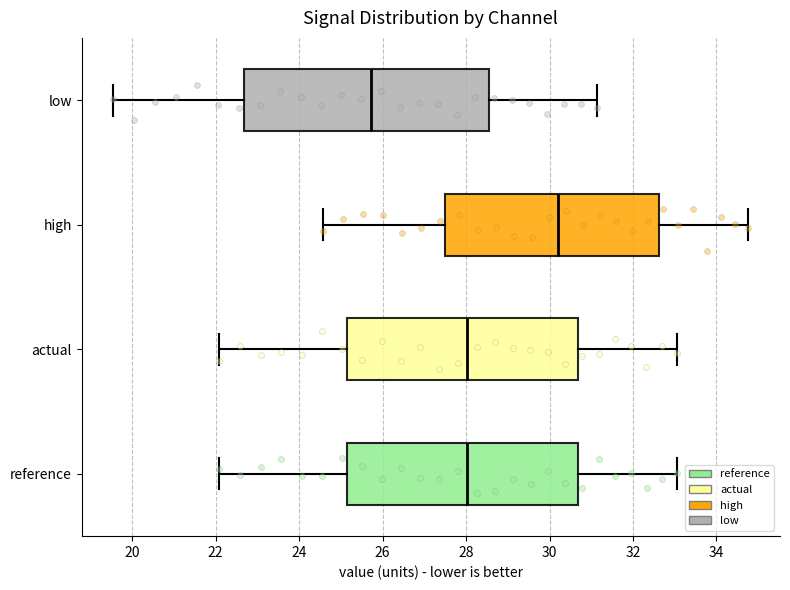

Reading bottom to top, read every box against the x-axis: the position of its median line, the range the box covers, and the ends of its whiskers. The values are not printed on the chart, so give them approximately, as read against the axis.

reference: median 28.0, box 25.2 to 30.6, whiskers 22.0 to 33.0
actual: median 28.0, box 25.2 to 30.6, whiskers 22.0 to 33.0
high: median 30.2, box 27.4 to 32.6, whiskers 24.6 to 34.8
low: median 25.8, box 22.6 to 28.6, whiskers 19.6 to 31.2